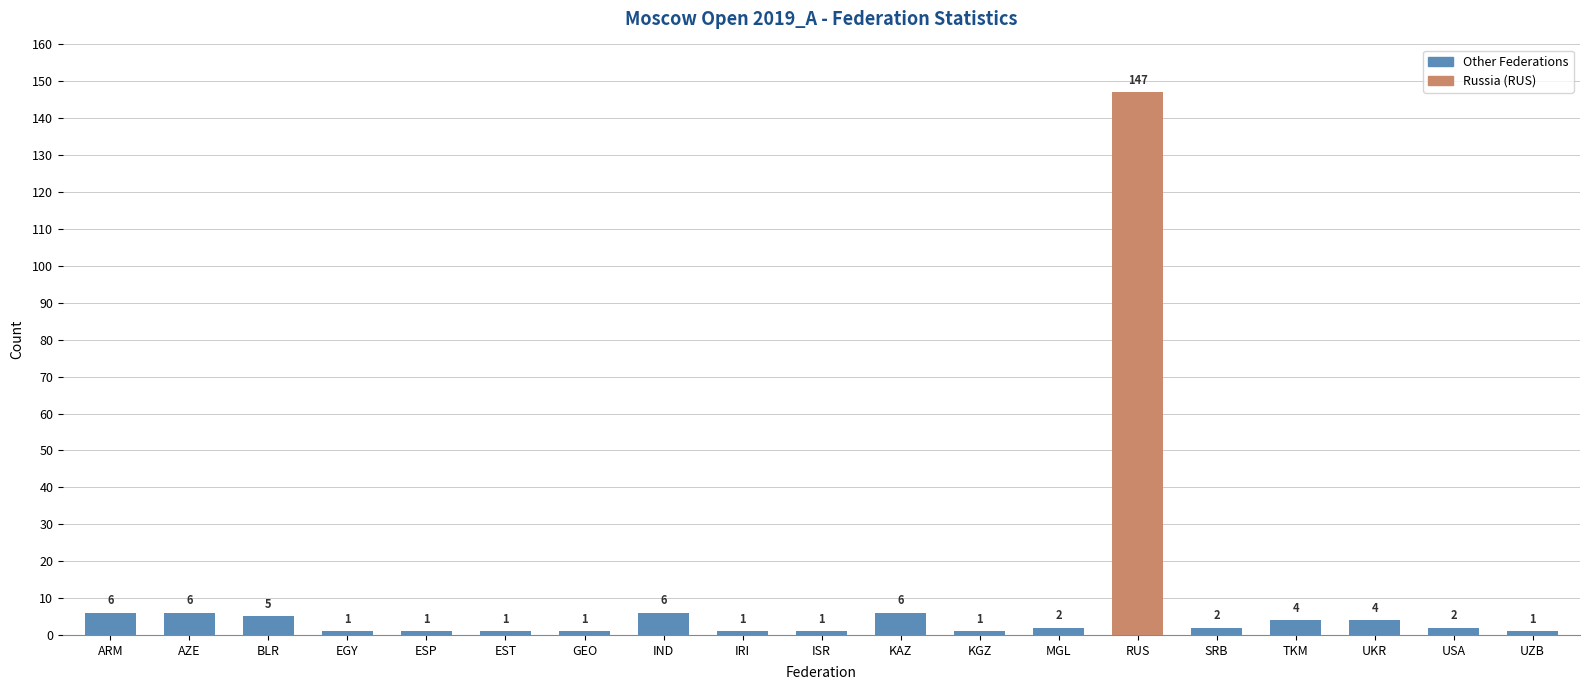

At which category does the chart reach its peak across all series?

RUS